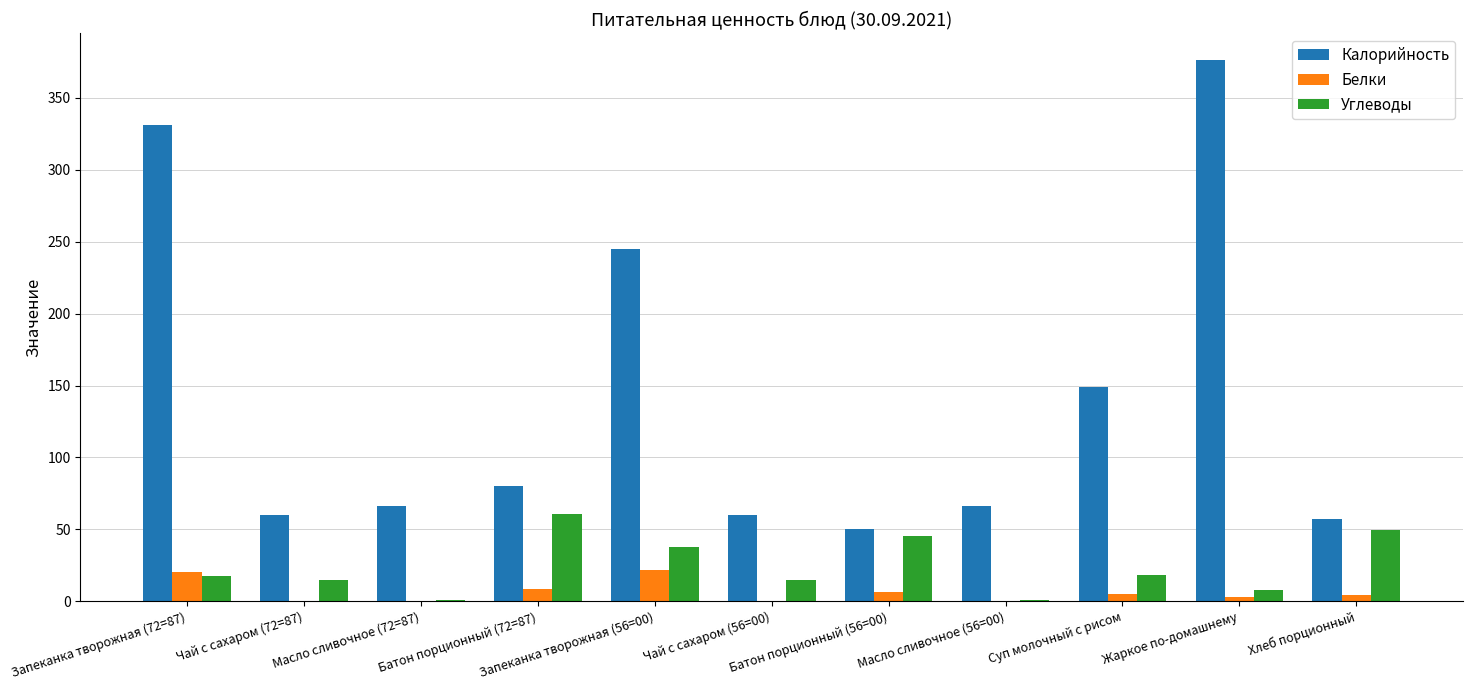

What is the highest value of the Калорийность series?

376.0